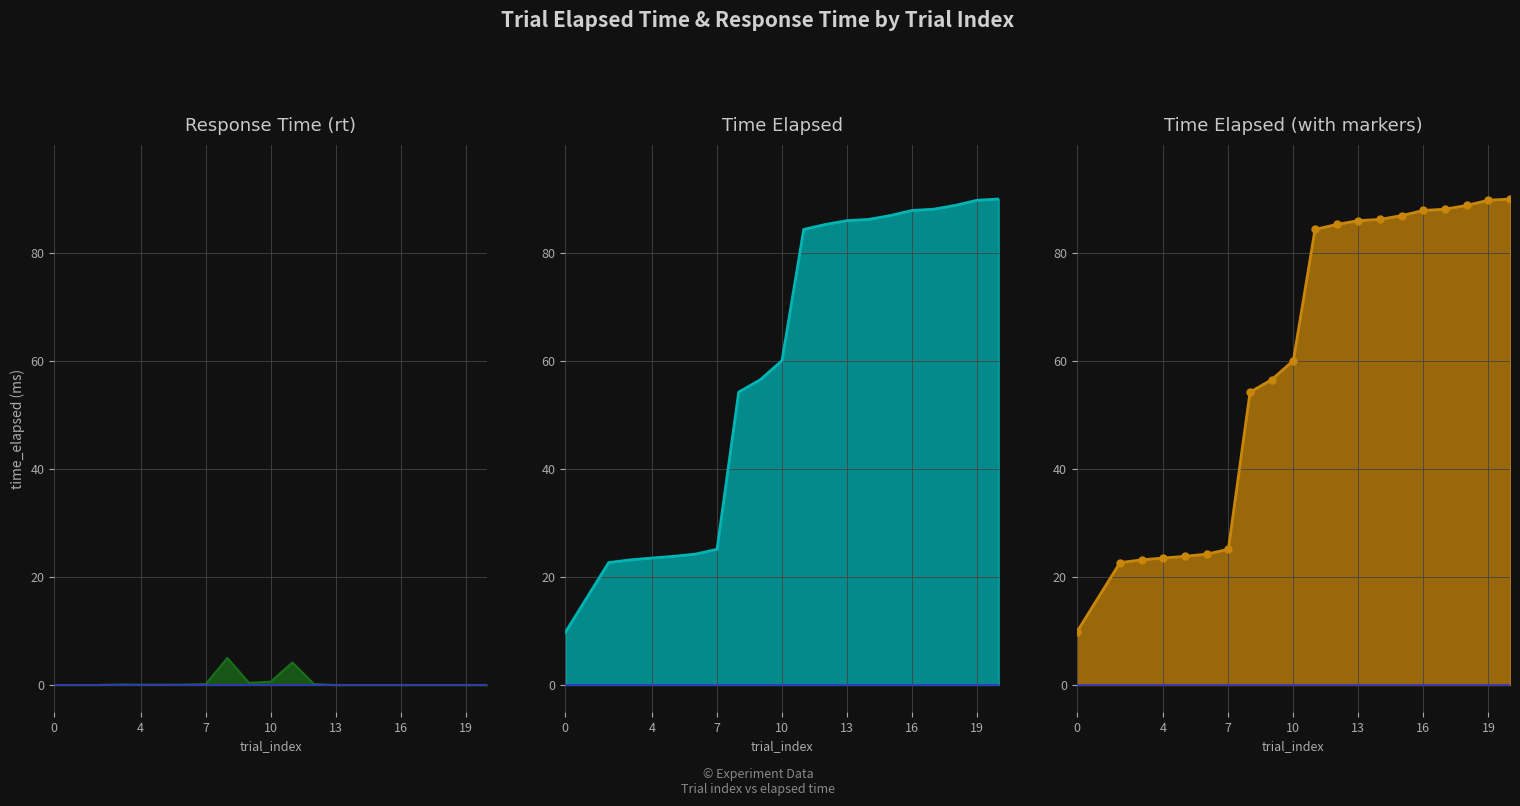

In rt, how many points are higher than both neighbors (excluding endpoints)?

3